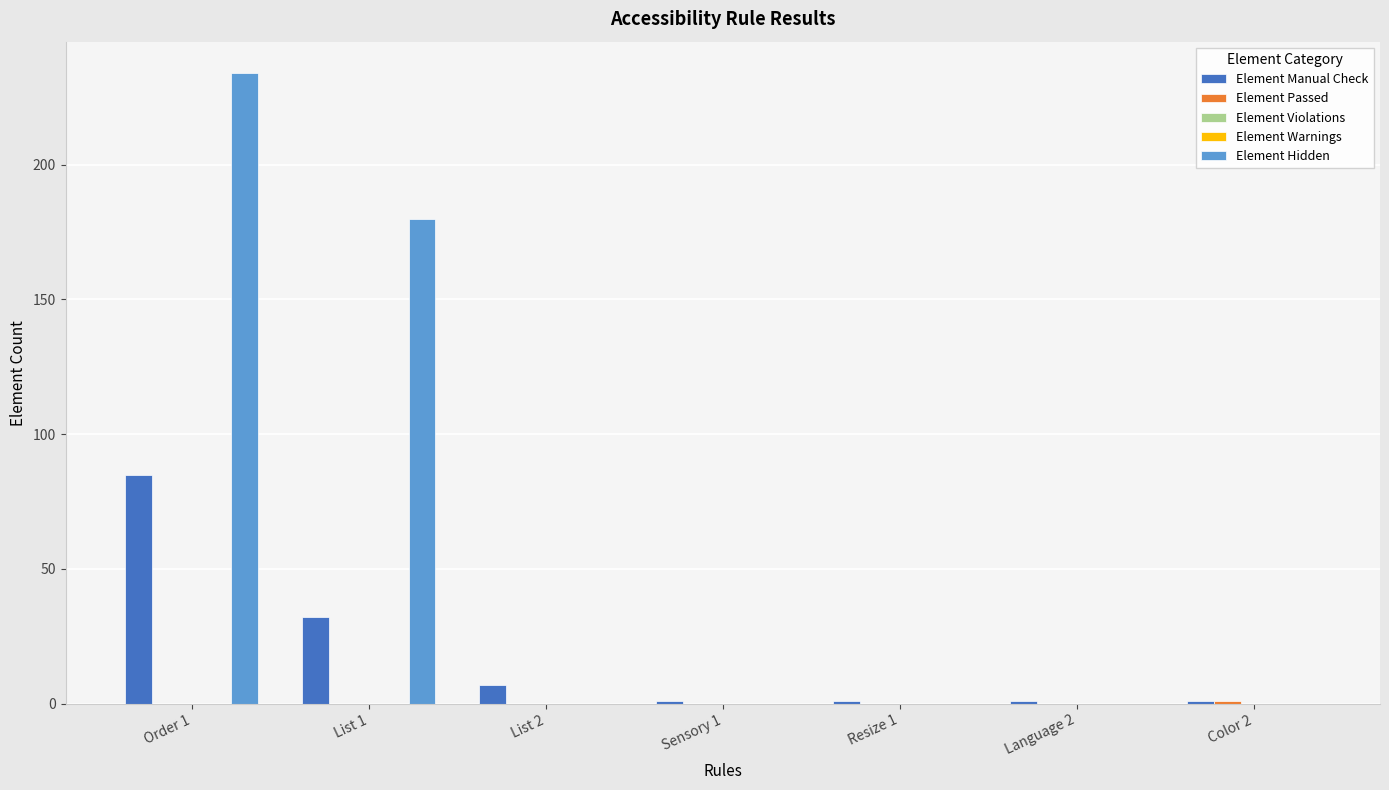

Which category has the highest value across all series?

Order 1